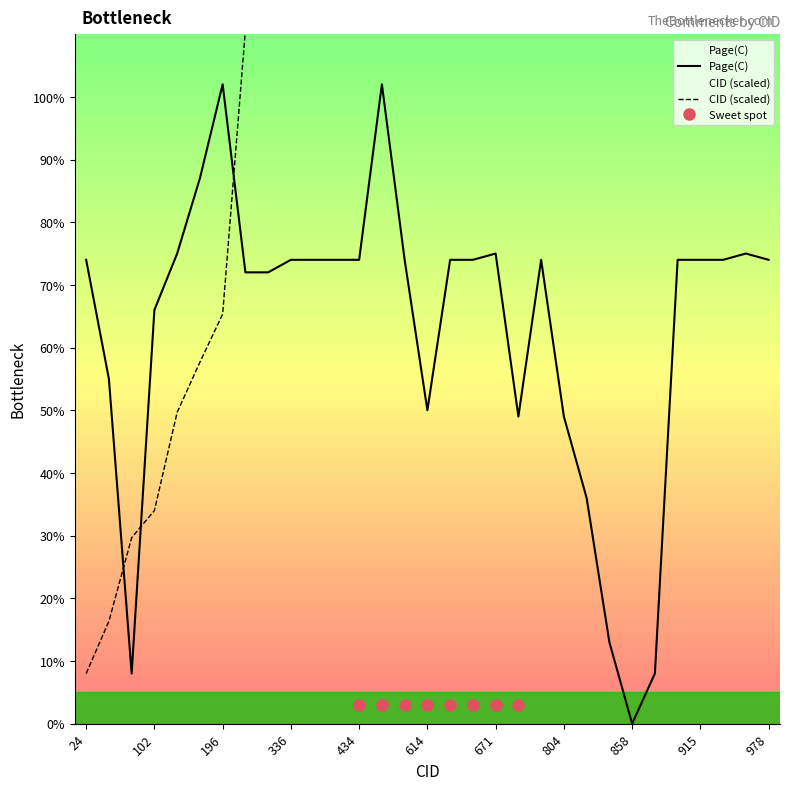

What is the value of the Page(C) point at the 18th from the left?

74.0